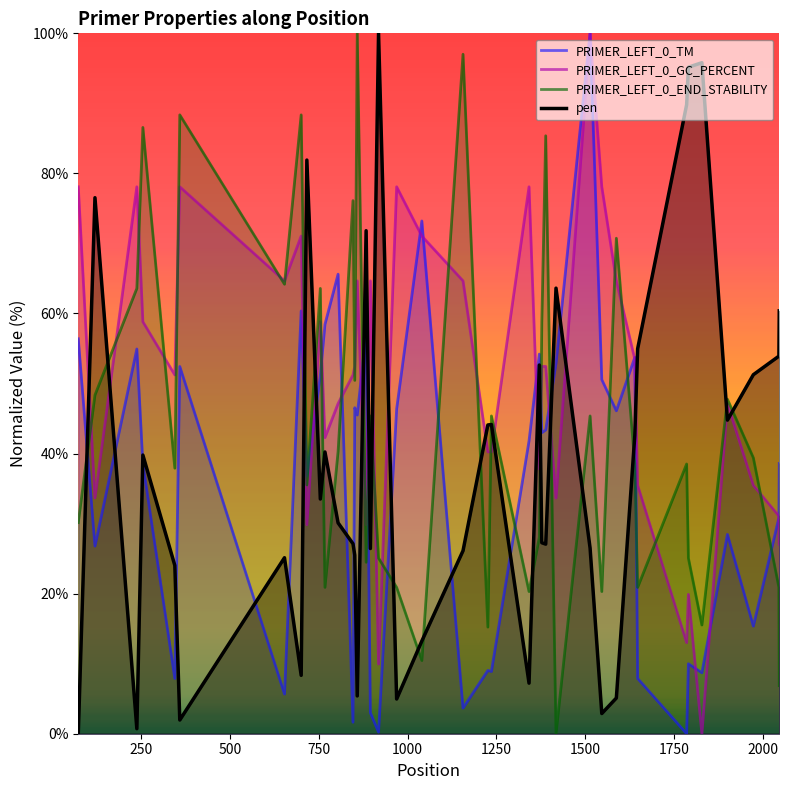

What is the difference between the maximum and minimum values in the pen series?

100.0